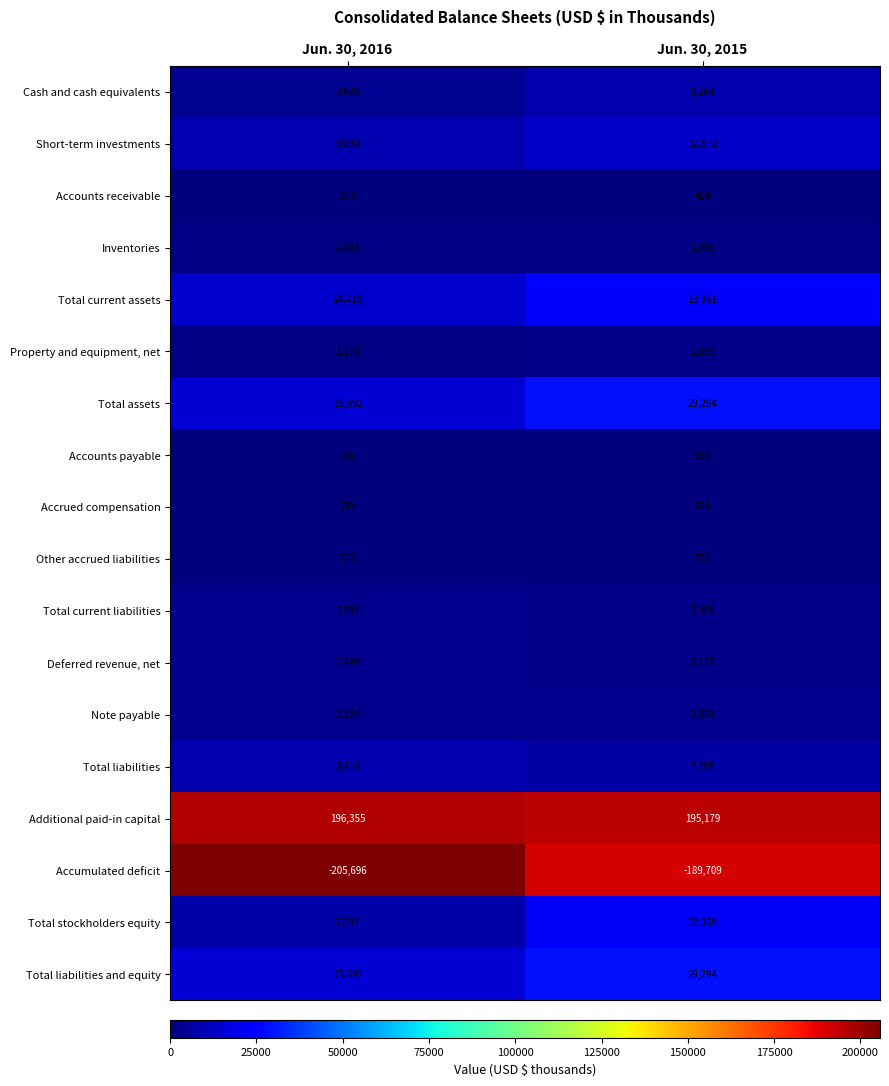

What is the greatest value displayed?

196355